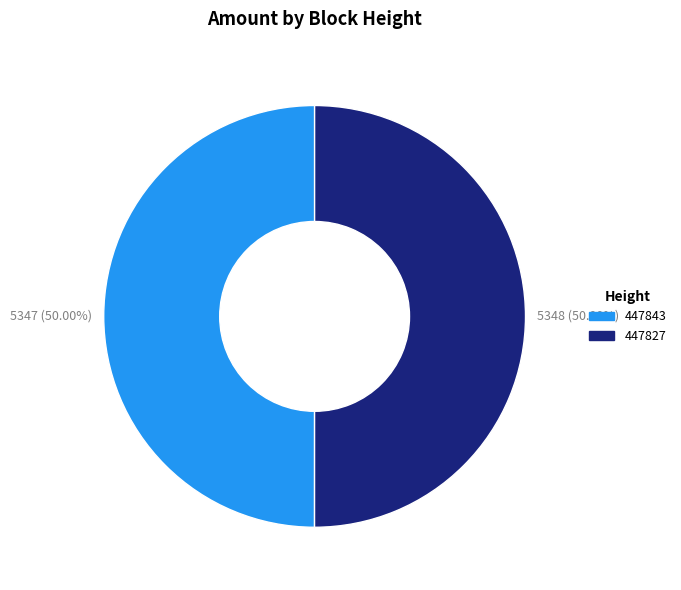

What percentage do 447843 and 447827 together represent?

100.0%